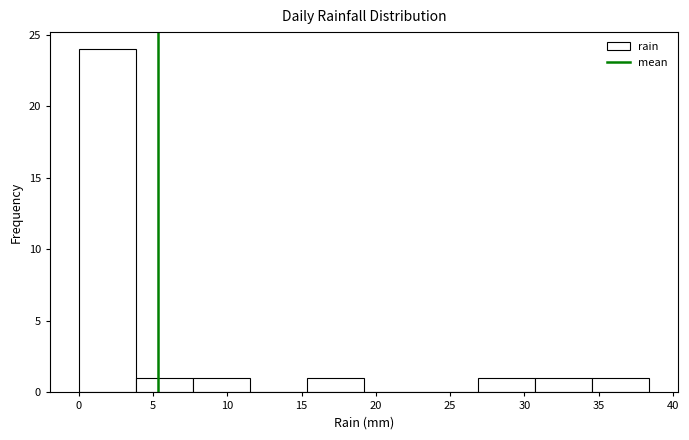

Reading left to right, list every bar in this chart as the range it spans on the x-axis followed by its height. Neither the bar edges nor the heights are printed on the chart, so give them approximately, as read against the axes.

0.0 to 4.0: 24
4.0 to 7.5: 1
7.5 to 11.5: 1
11.5 to 15.5: 0
15.5 to 19.0: 1
19.0 to 23.0: 0
23.0 to 27.0: 0
27.0 to 30.5: 1
30.5 to 34.5: 1
34.5 to 38.5: 1